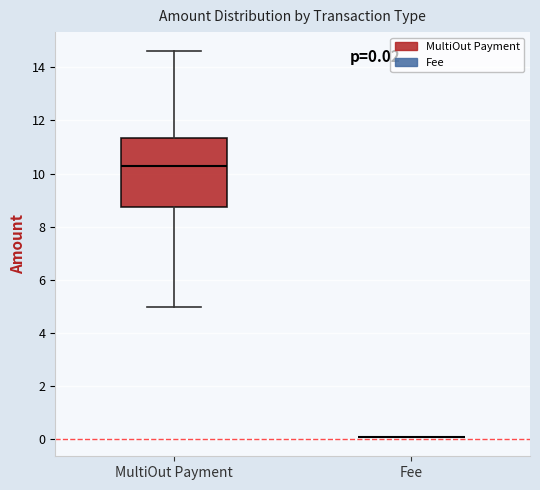

Which box is the tallest, from its lower edge to its upper edge?

MultiOut Payment